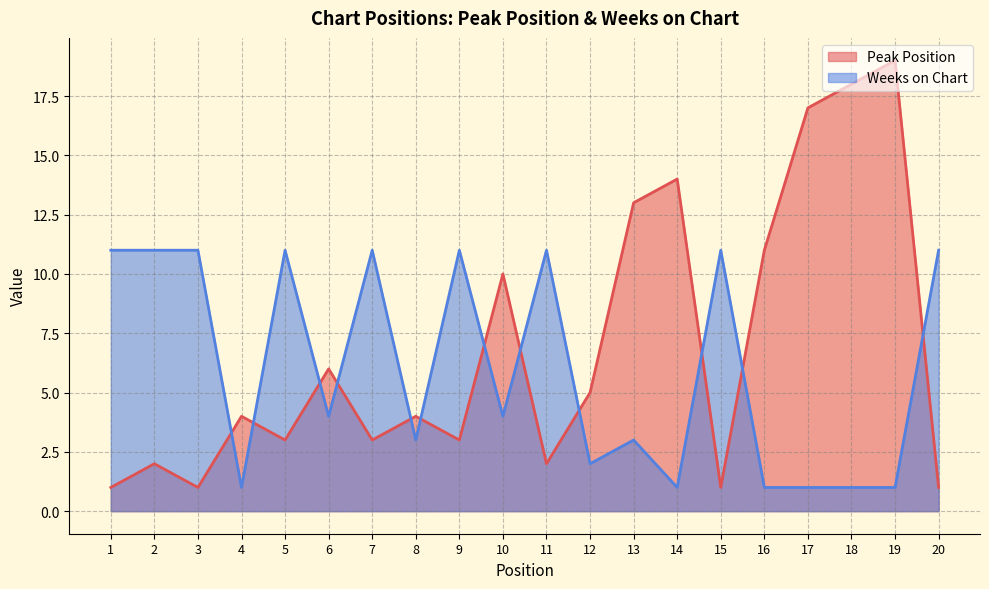

How many intersections are there between Weeks on Chart and Peak Position?

12